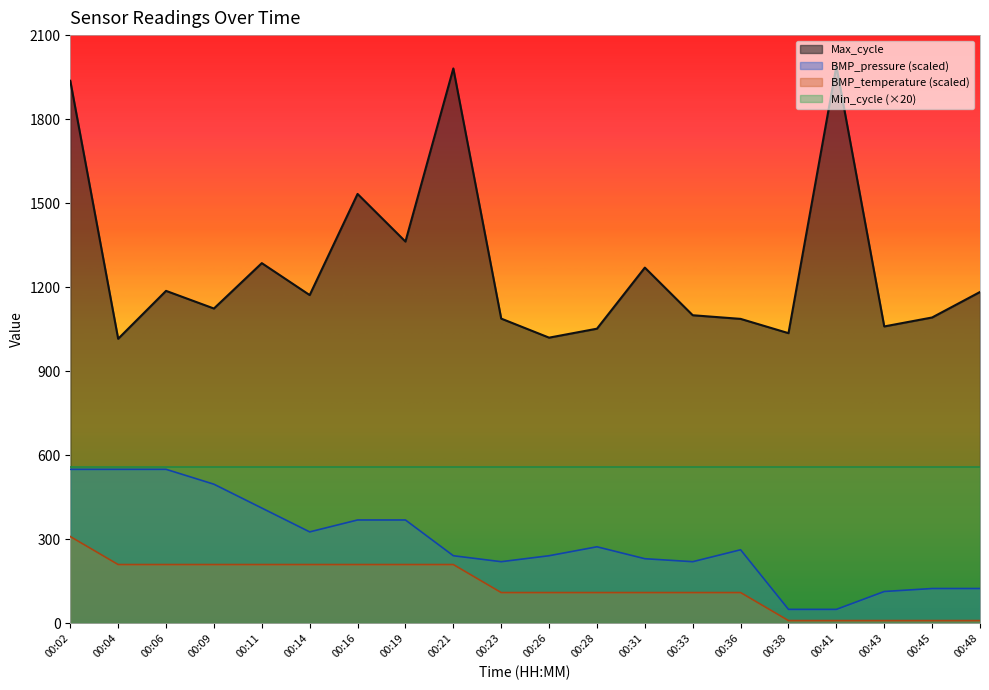

Count the number of categories in the chart.

20